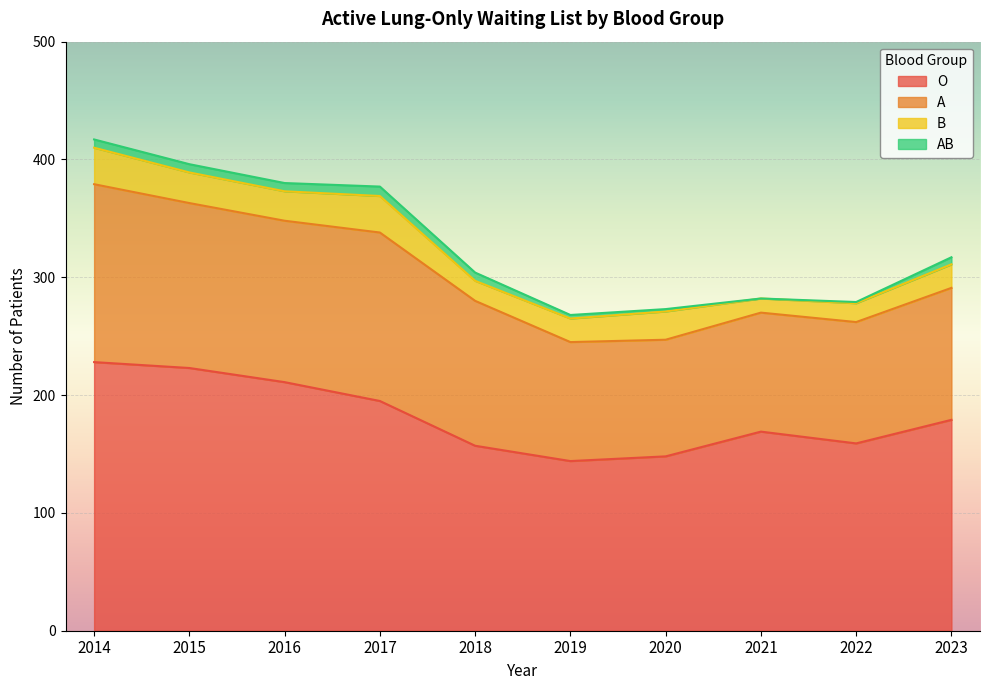

What is the sum of the B values at 2022 and 2021?

28